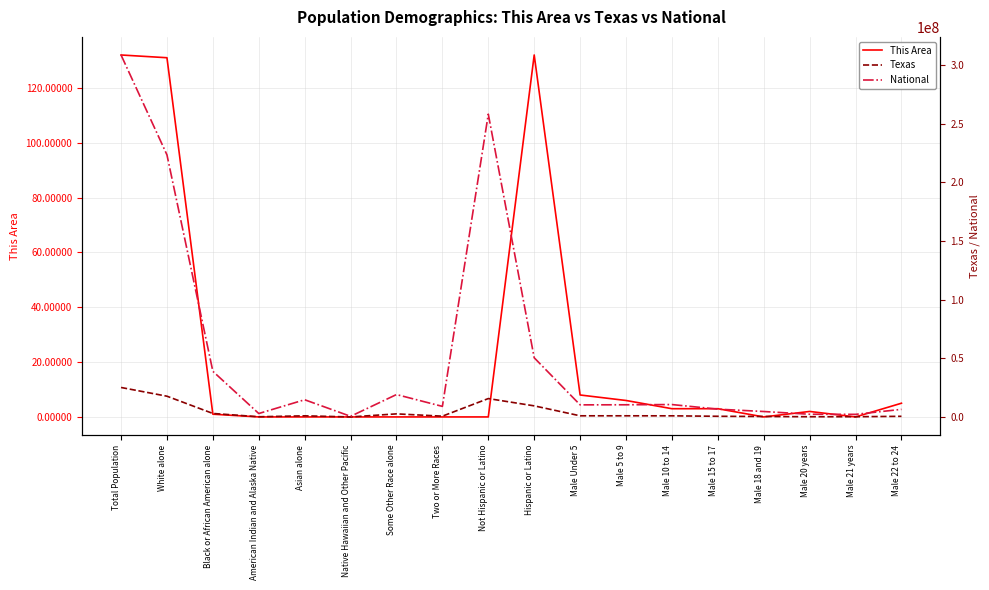

What is the difference between the highest and lowest values at Black or African American alone?

38929318